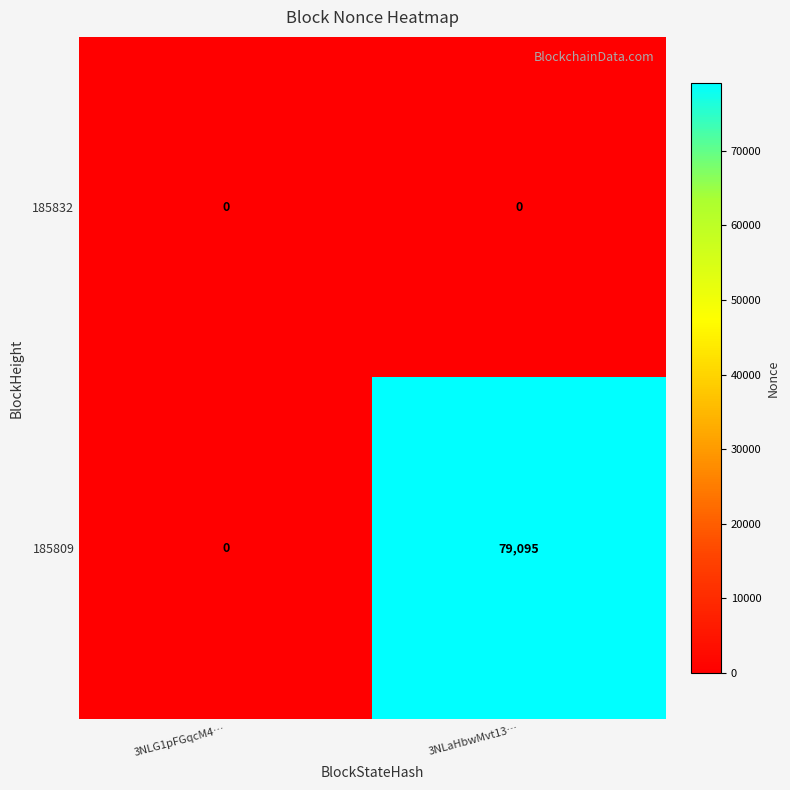

True or false: 185809 has a value of 45014 at 3NLG1pFGqcM4….

False